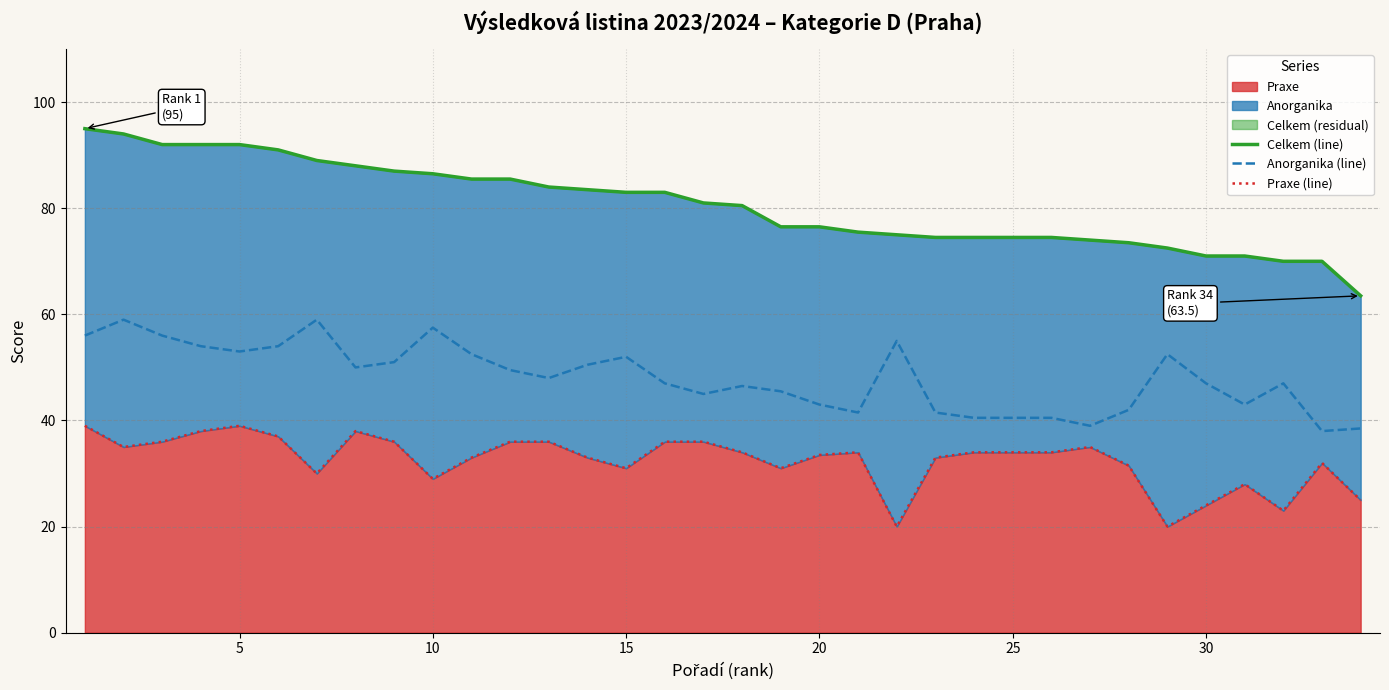

What is the sum of all Celkem (line) values?

2739.5